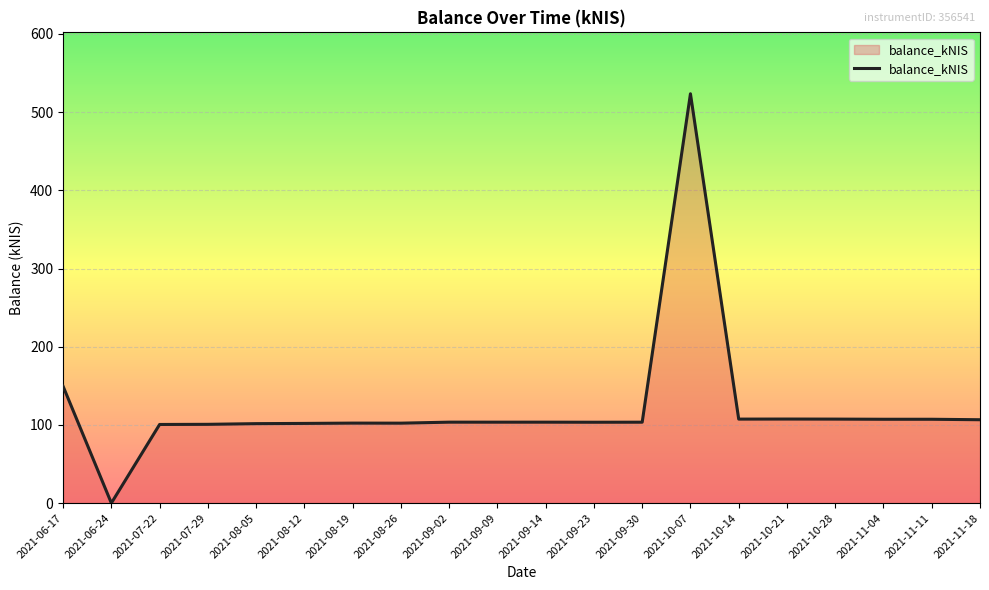

At which label is the value closest to 261?

2021-06-17